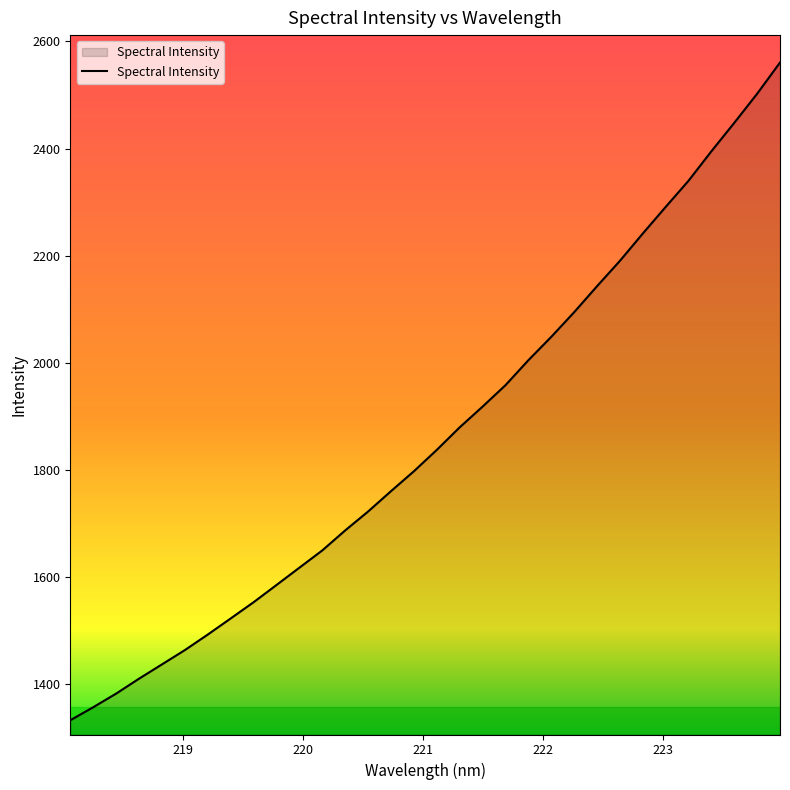

What is the greatest value displayed?

2560.7